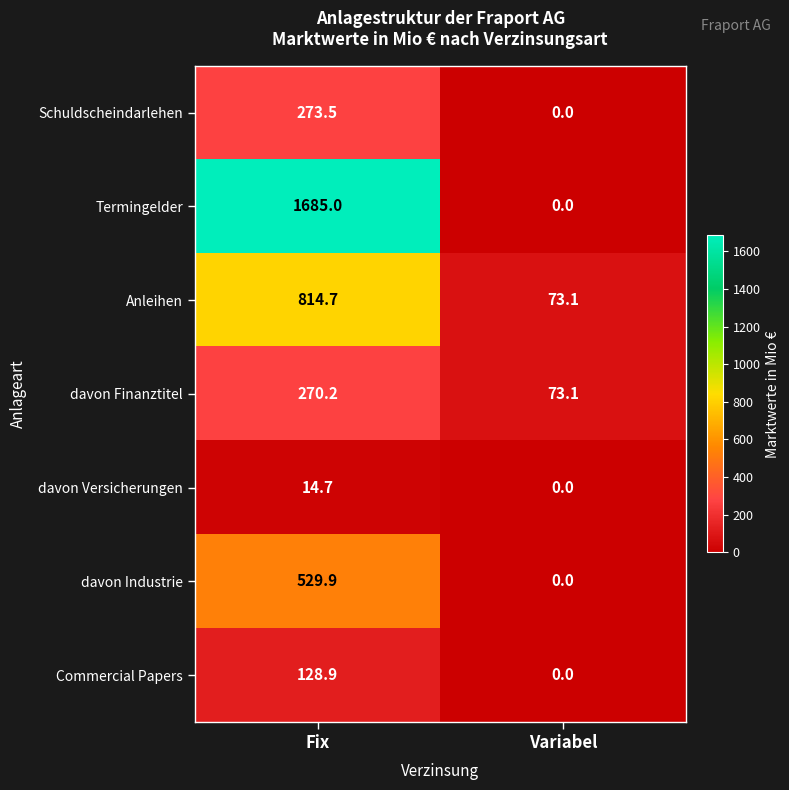

How many series are shown in this chart?

7